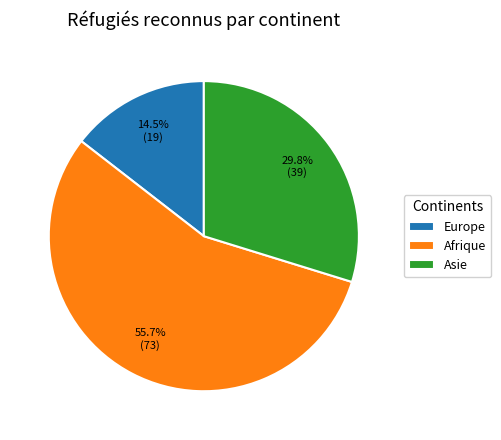

What is the majority slice?

Afrique